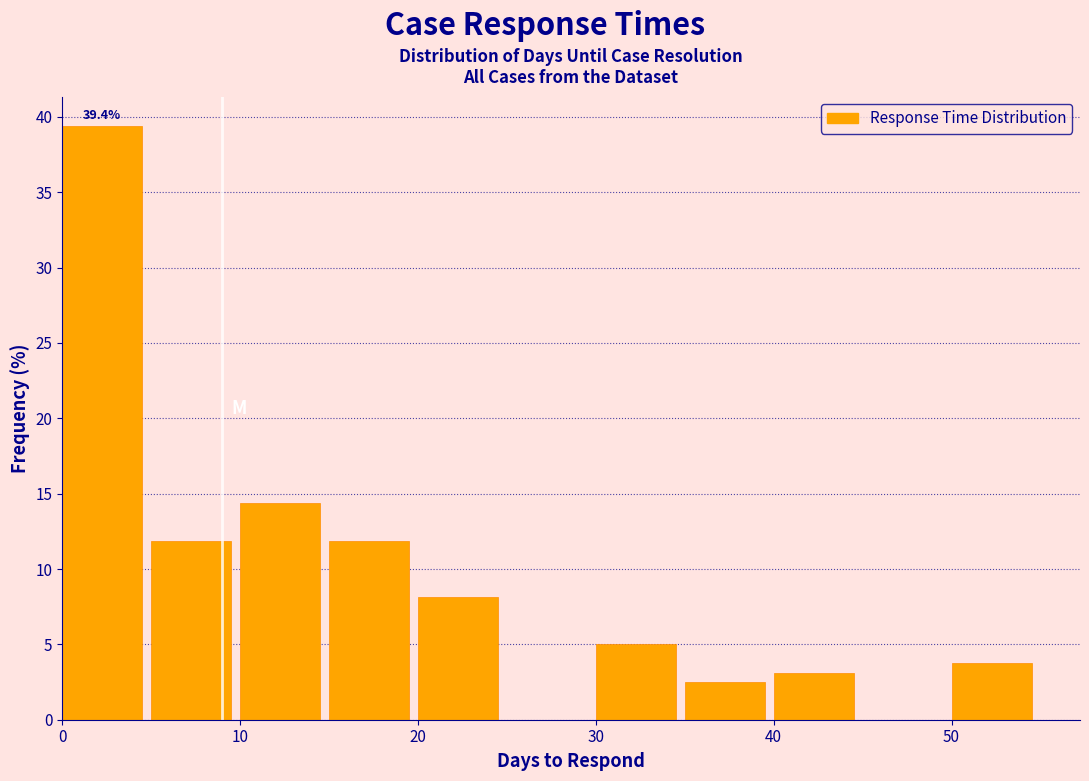

Over which range of the x-axis is the bar tallest?

0 to 5